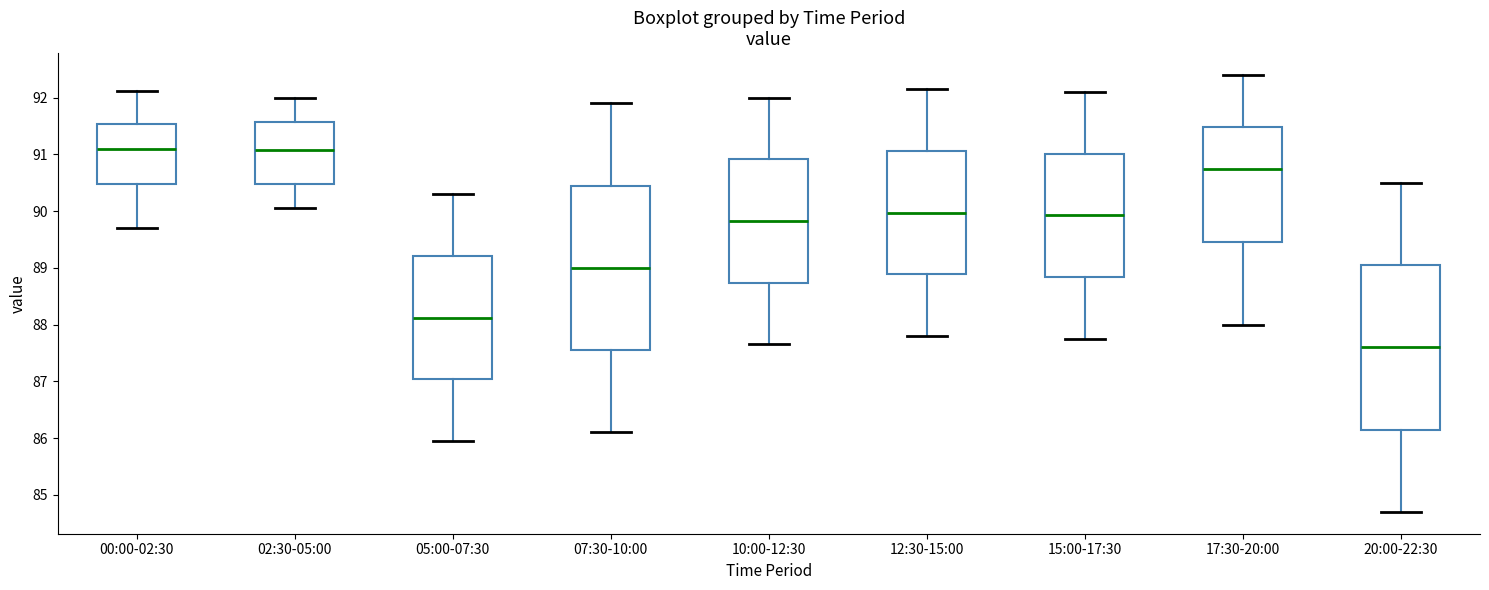

Where does the upper whisker of the box for 00:00-02:30 end on the y-axis? The values are not printed on the chart, so give them approximately, as read against the axis.

92.1